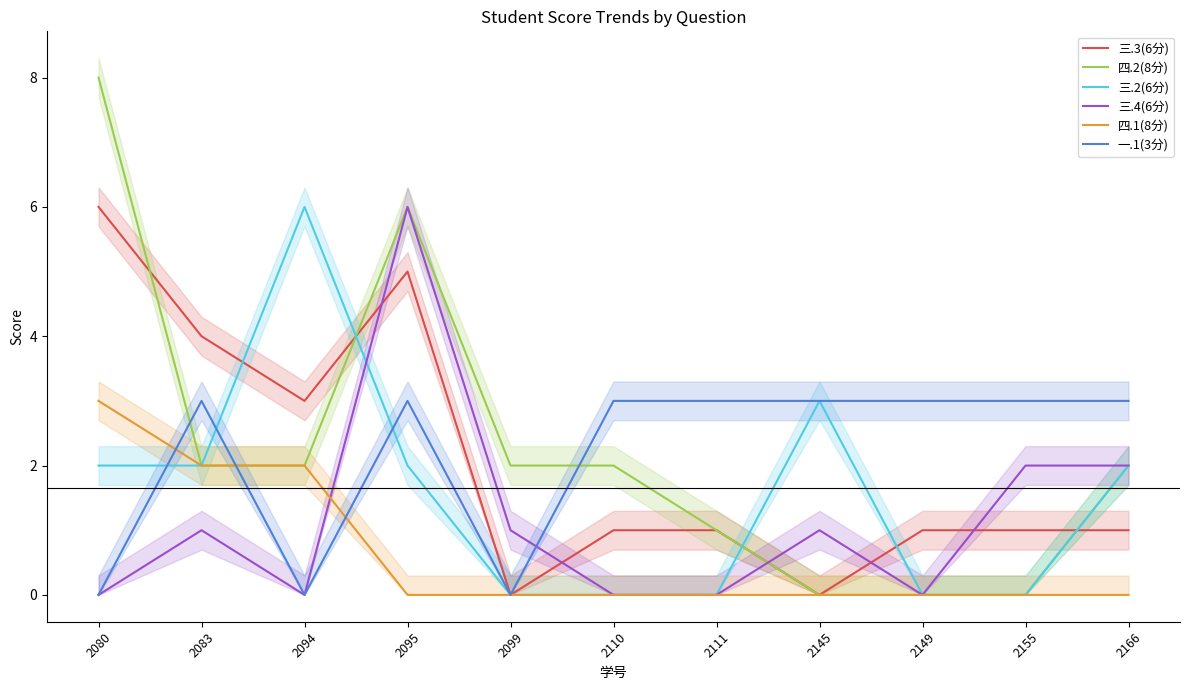

How many 三.4(6分) values are between 0 and 2?

10